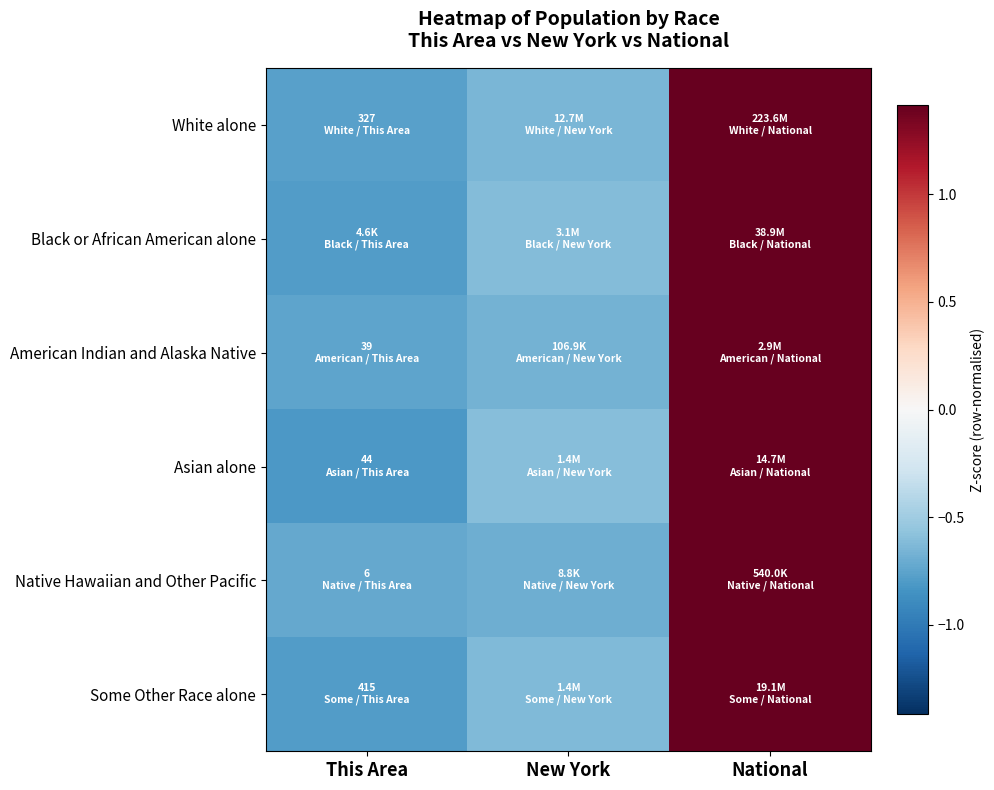

At how many categories does at least one series exceed 1?

1